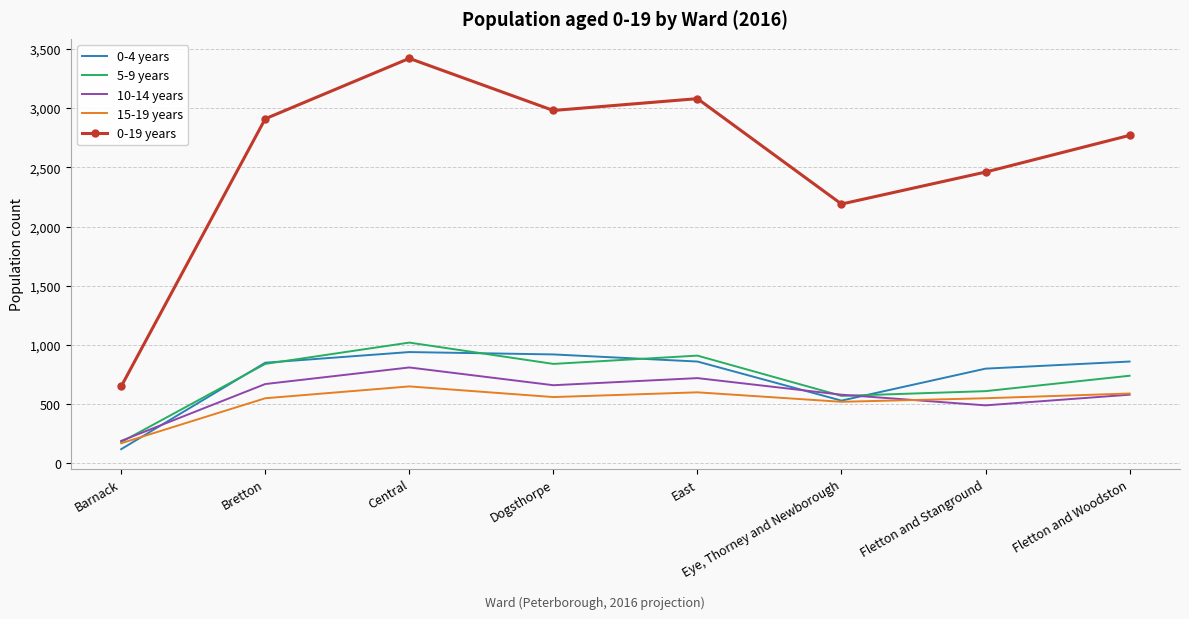

Which series has the widest spread of values?

0-19 years